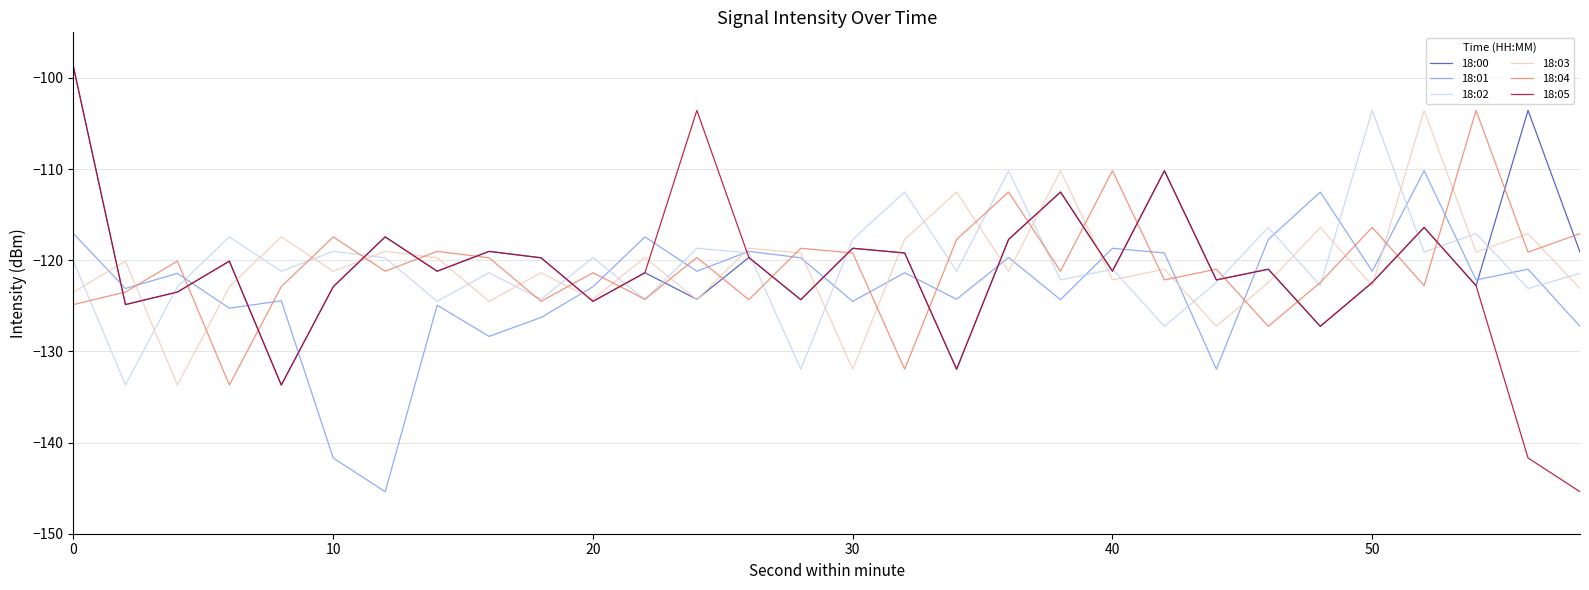

What is the greatest value displayed?

-98.8